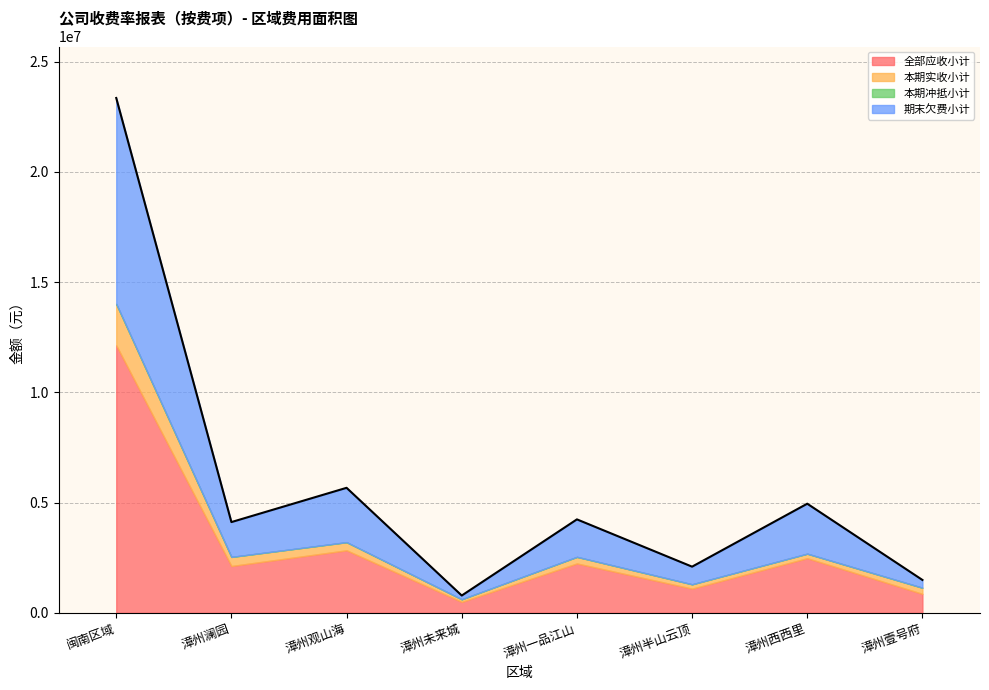

What are all the series names shown in the legend?

全部应收小计, 本期实收小计, 本期冲抵小计, 期末欠费小计